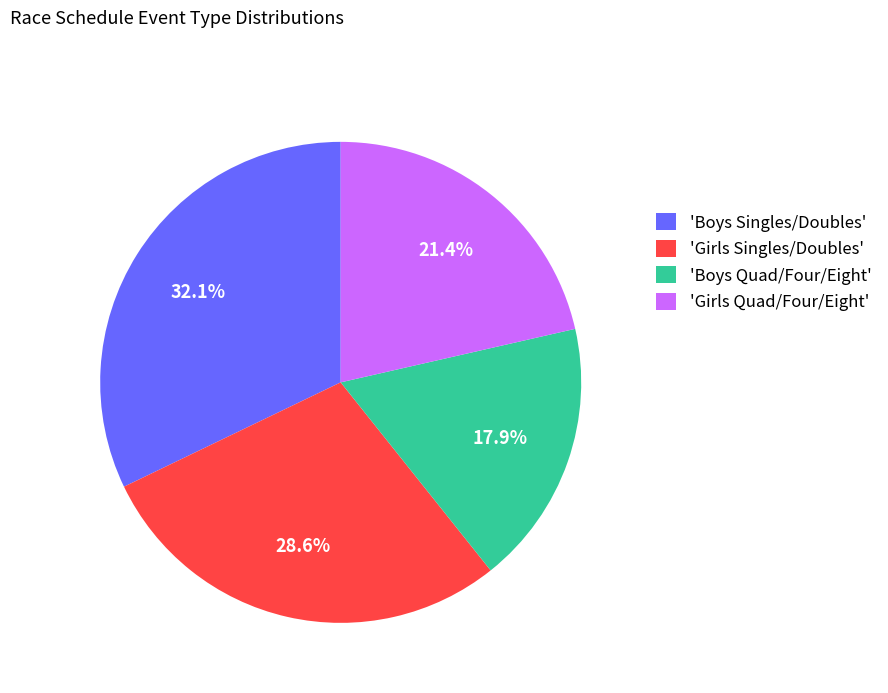

Rank the categories by value from lowest to highest.

'Boys Quad/Four/Eight', 'Girls Quad/Four/Eight', 'Girls Singles/Doubles', 'Boys Singles/Doubles'